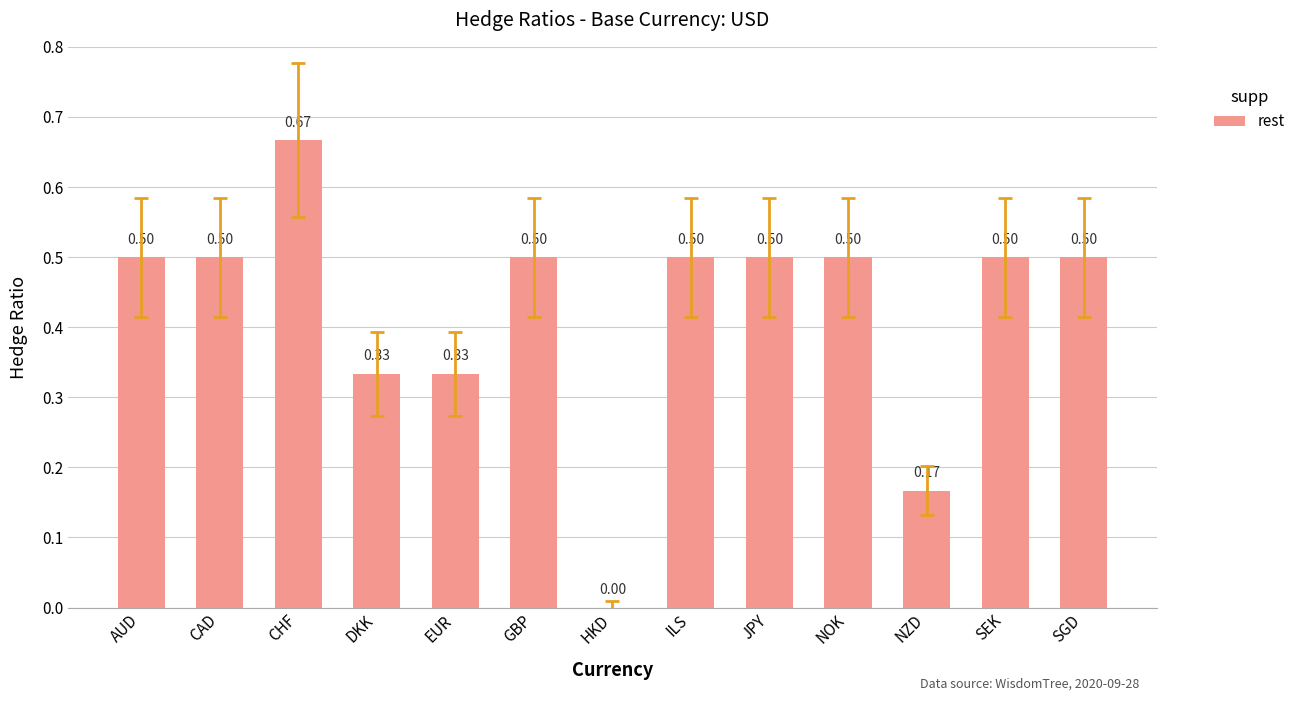

The value at JPY is 0.5. True or false?

True